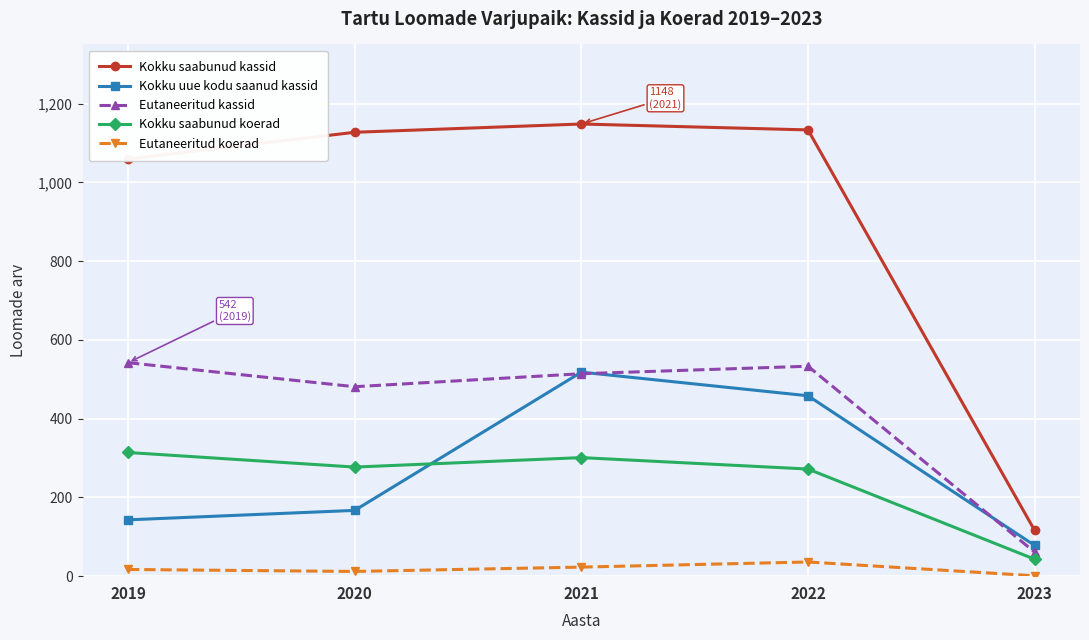

Count the number of data series in this chart.

5